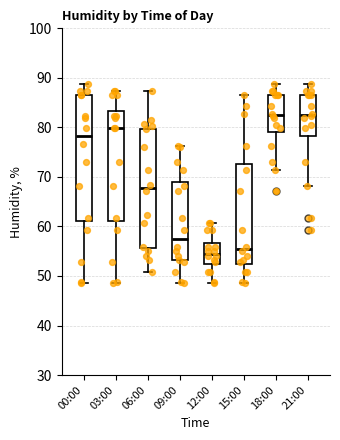

Reading left to right, read every box against the y-axis: the position of its median line, the range the box covers, and the ends of its whiskers. The values are not printed on the chart, so give them approximately, as read against the axis.

00:00: median 78, box 61 to 87, whiskers 49 to 89
03:00: median 80, box 61 to 83, whiskers 49 to 87
06:00: median 68, box 56 to 80, whiskers 51 to 87
09:00: median 58, box 53 to 69, whiskers 49 to 76
12:00: median 55, box 52 to 57, whiskers 49 to 61
15:00: median 55, box 52 to 73, whiskers 49 to 87
18:00: median 83, box 79 to 87, whiskers 71 to 89
21:00: median 83, box 78 to 87, whiskers 68 to 89